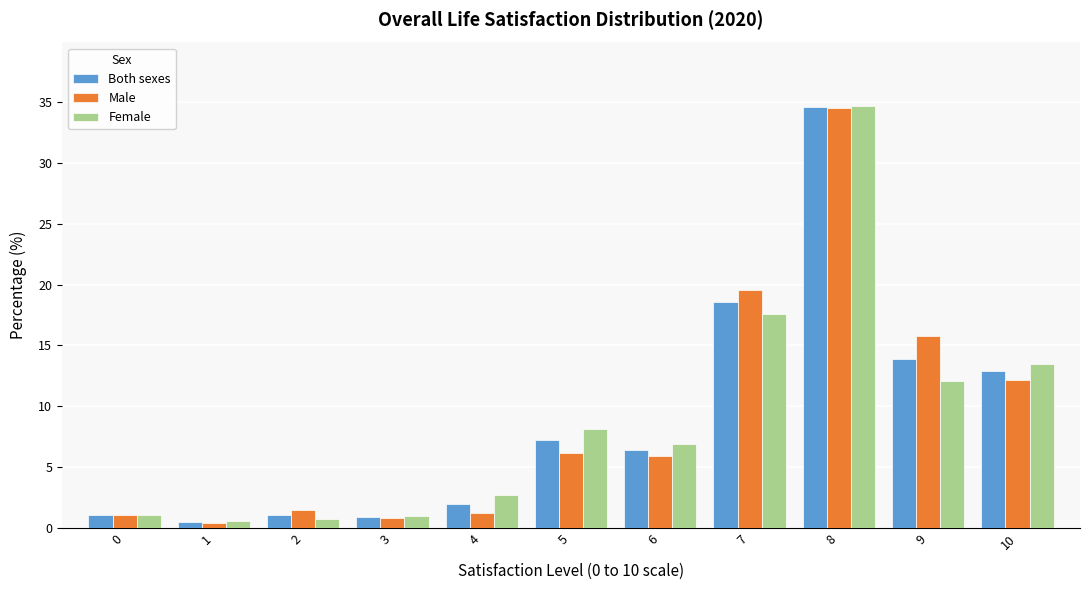

What is the maximum value for Female?

34.7